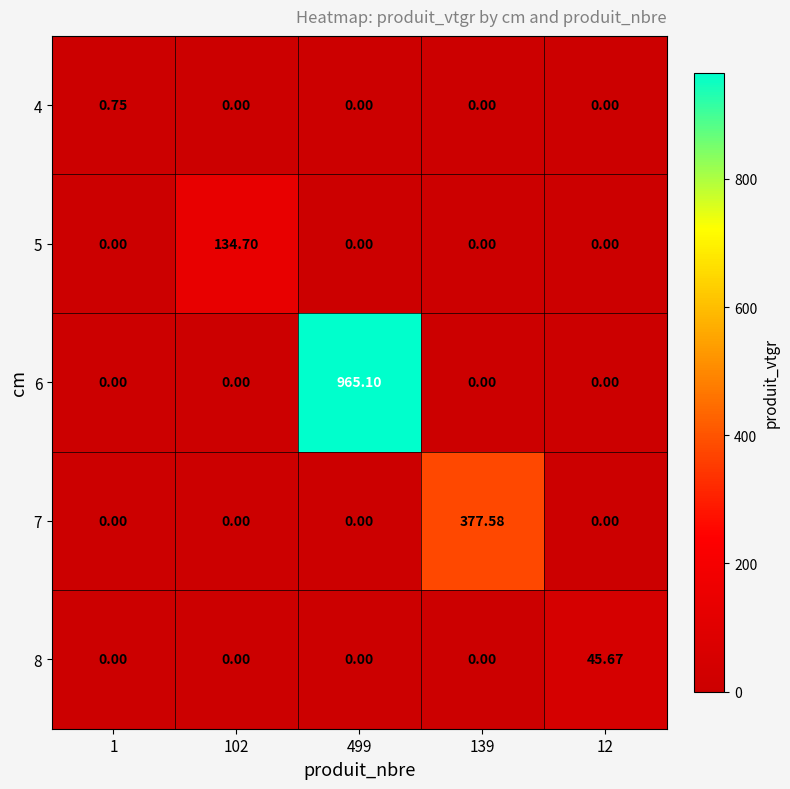

Which series has the widest spread of values?

6